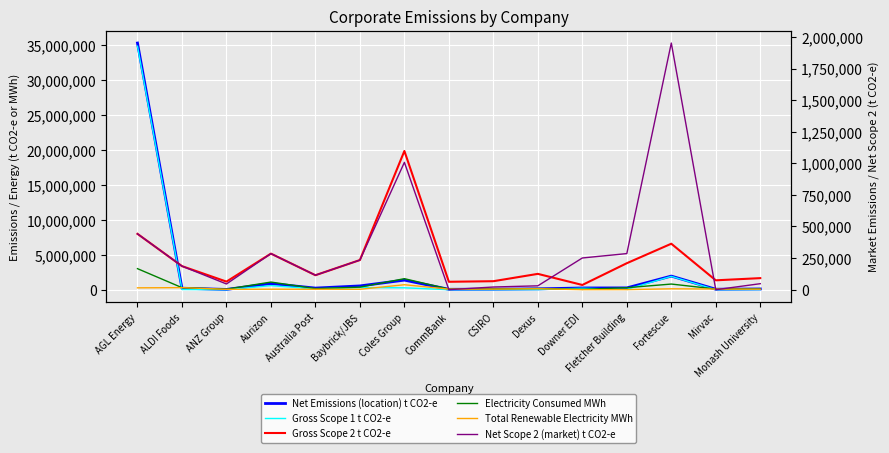

What is the maximum value for Total Renewable Electricity MWh?

715707